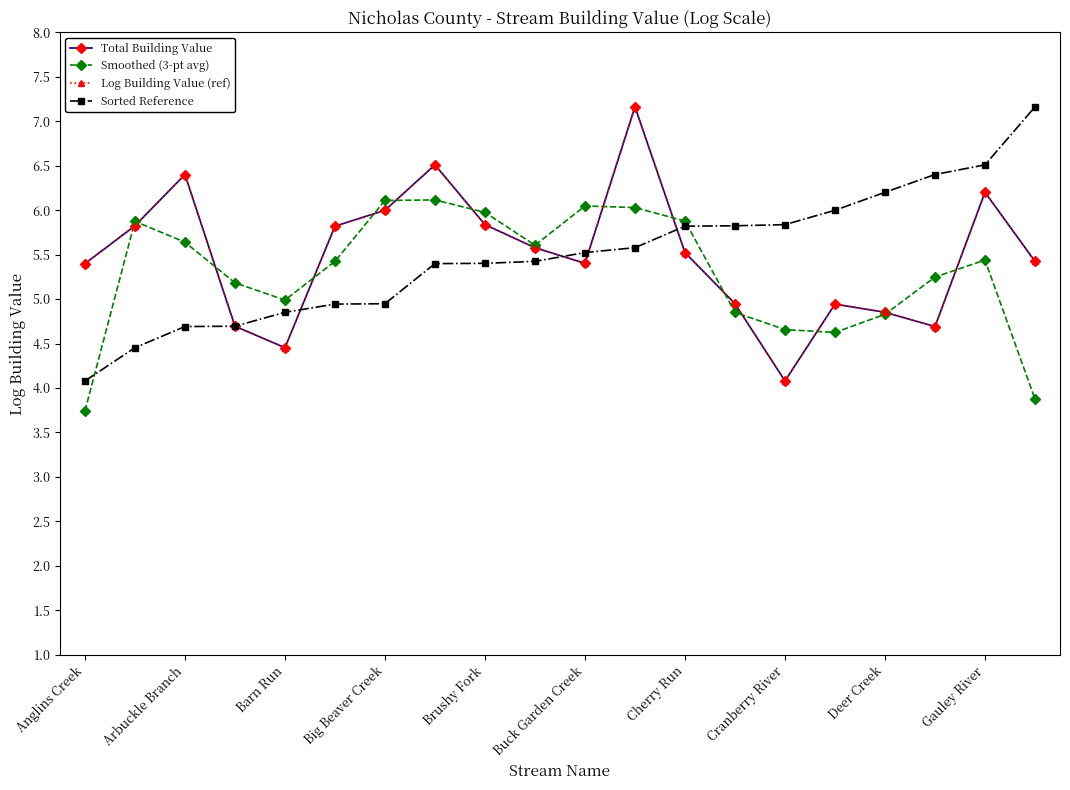

Where does the Total Building Value series first go above 5?

Anglins Creek